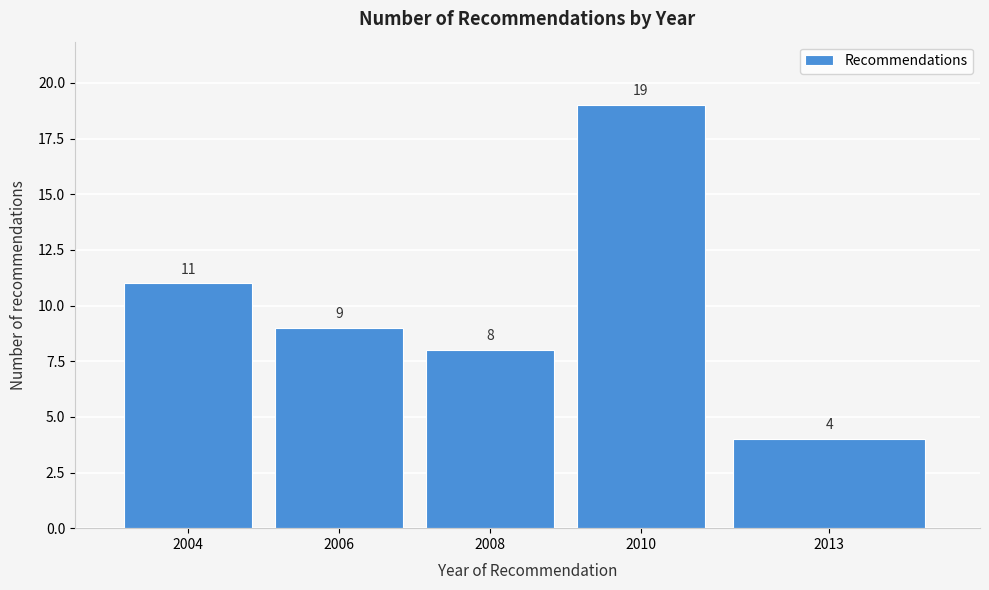

Reading right to left, what are all the values shown in this chart?

2013=4	2010=19	2008=8	2006=9	2004=11